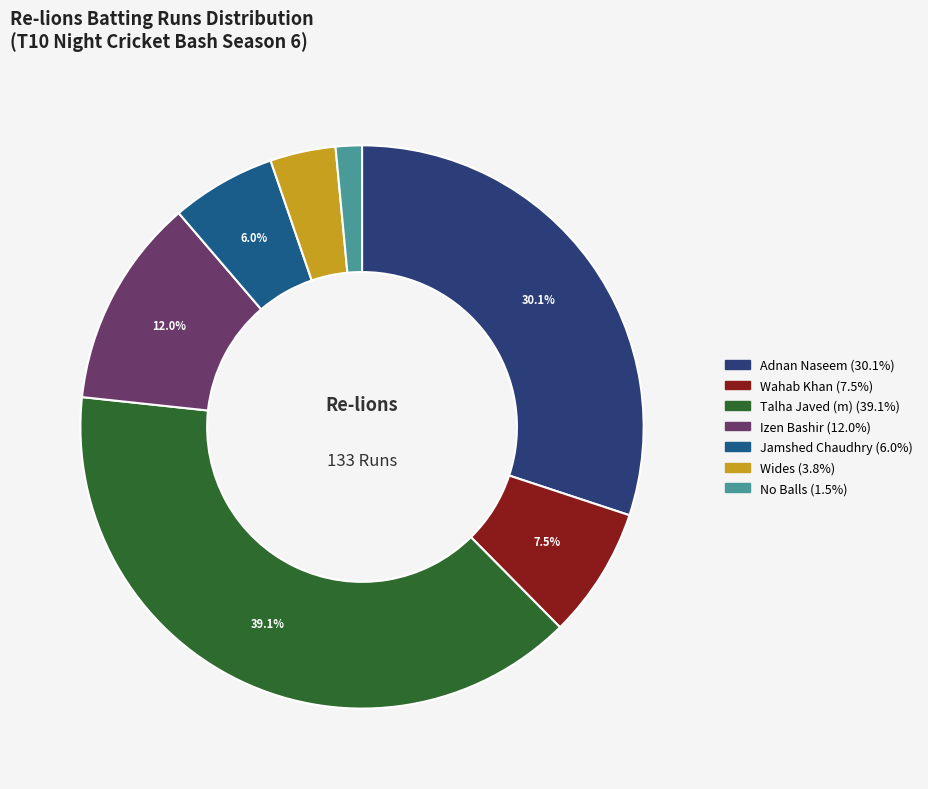

What is the largest slice in the pie chart?

Talha Javed (m)